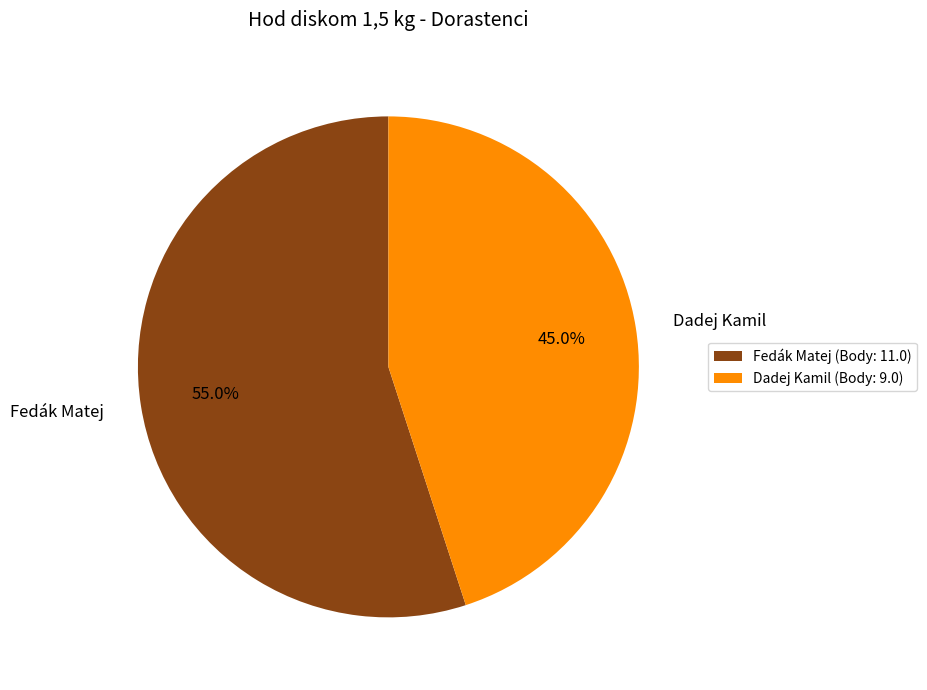

To the nearest percent, what is the difference between the largest and smallest slice percentages?

10%